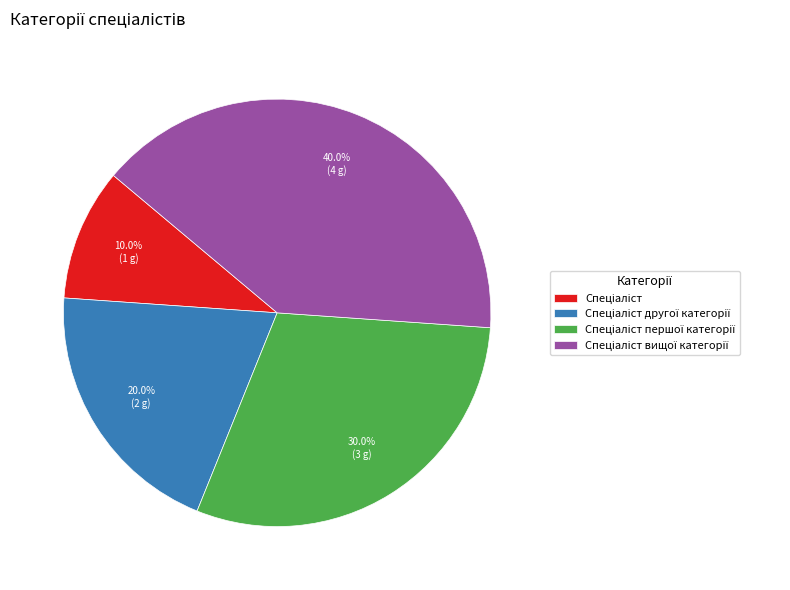

Is there a majority slice in this chart?

No